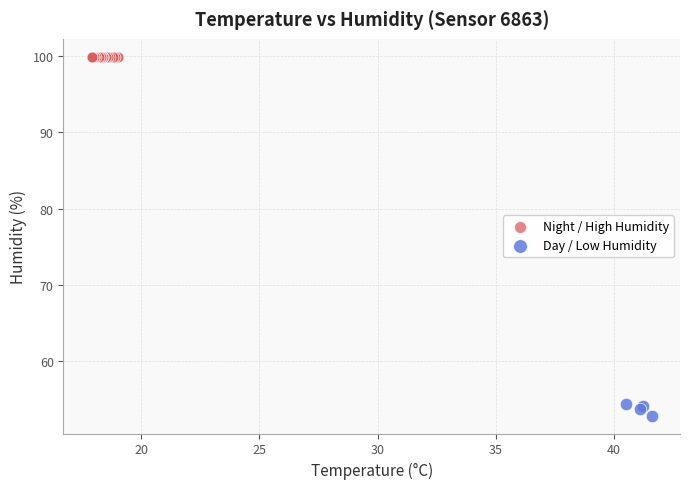

Which series reaches the minimum Y coordinate?

Day / Low Humidity